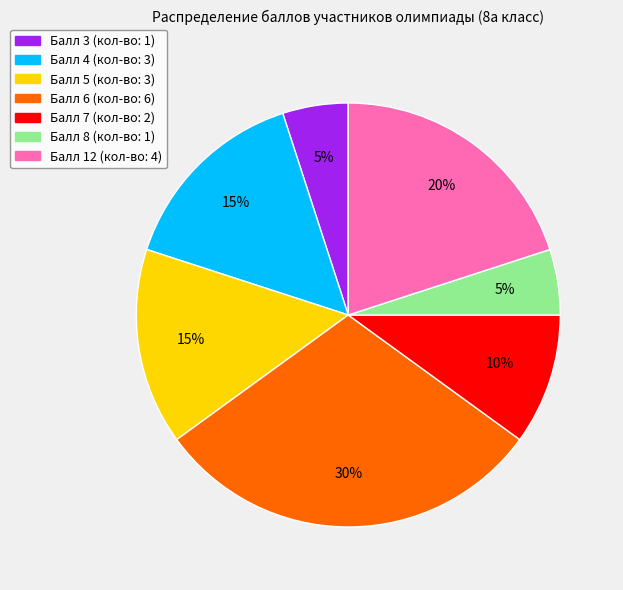

To the nearest percent, what is the difference between the largest and smallest slice percentages?

25%